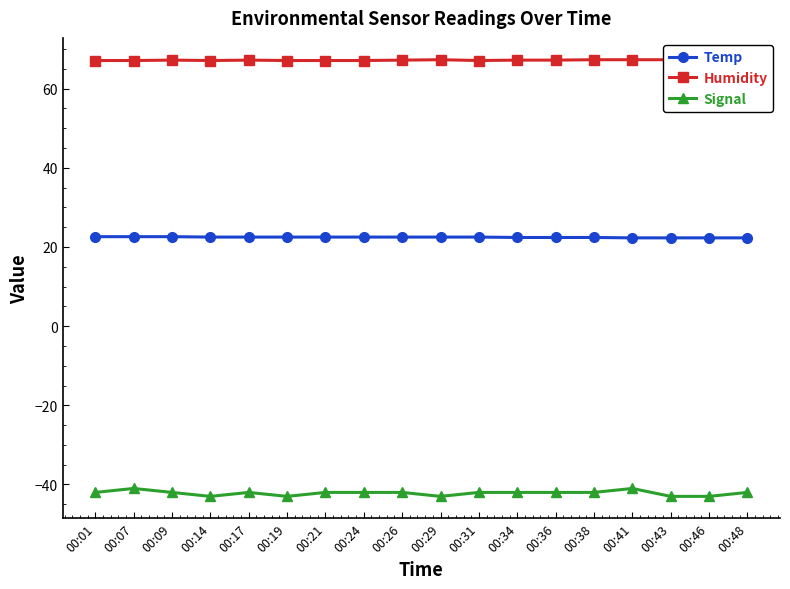

The Humidity series shows 101.6 at 00:19. True or false?

False